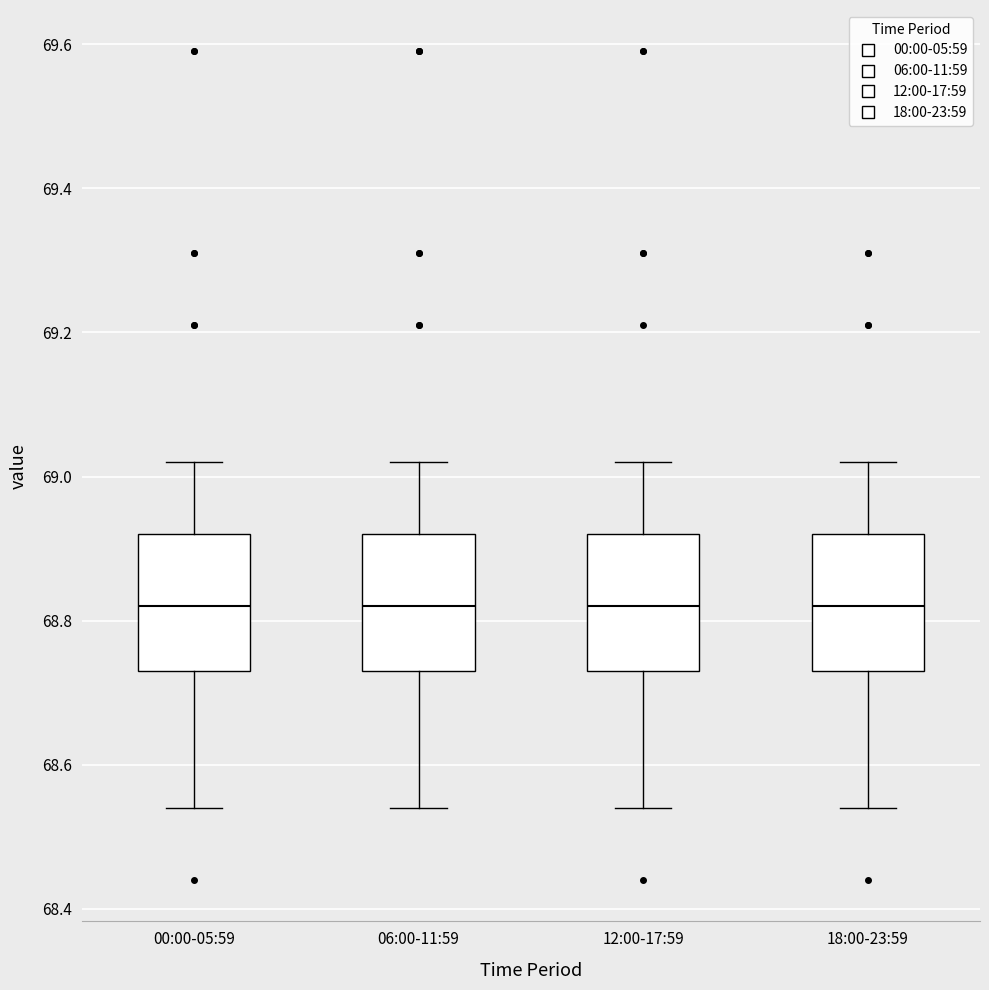

Reading left to right, read every box against the y-axis: the position of its median line, the range the box covers, and the ends of its whiskers. The values are not printed on the chart, so give them approximately, as read against the axis.

00:00-05:59: median 68.82, box 68.74 to 68.92, whiskers 68.54 to 69.02
06:00-11:59: median 68.82, box 68.74 to 68.92, whiskers 68.54 to 69.02
12:00-17:59: median 68.82, box 68.74 to 68.92, whiskers 68.54 to 69.02
18:00-23:59: median 68.82, box 68.74 to 68.92, whiskers 68.54 to 69.02